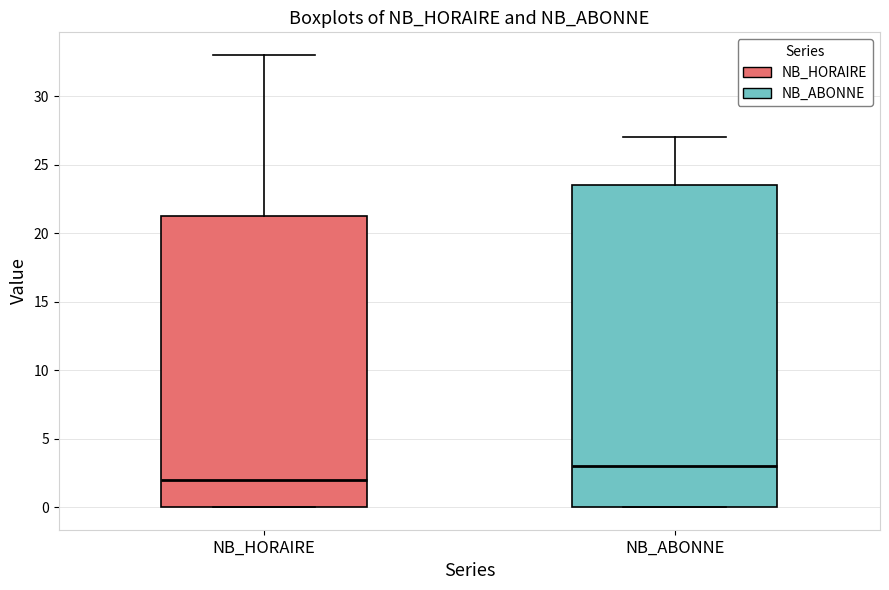

Which box is the tallest, from its lower edge to its upper edge?

NB_ABONNE